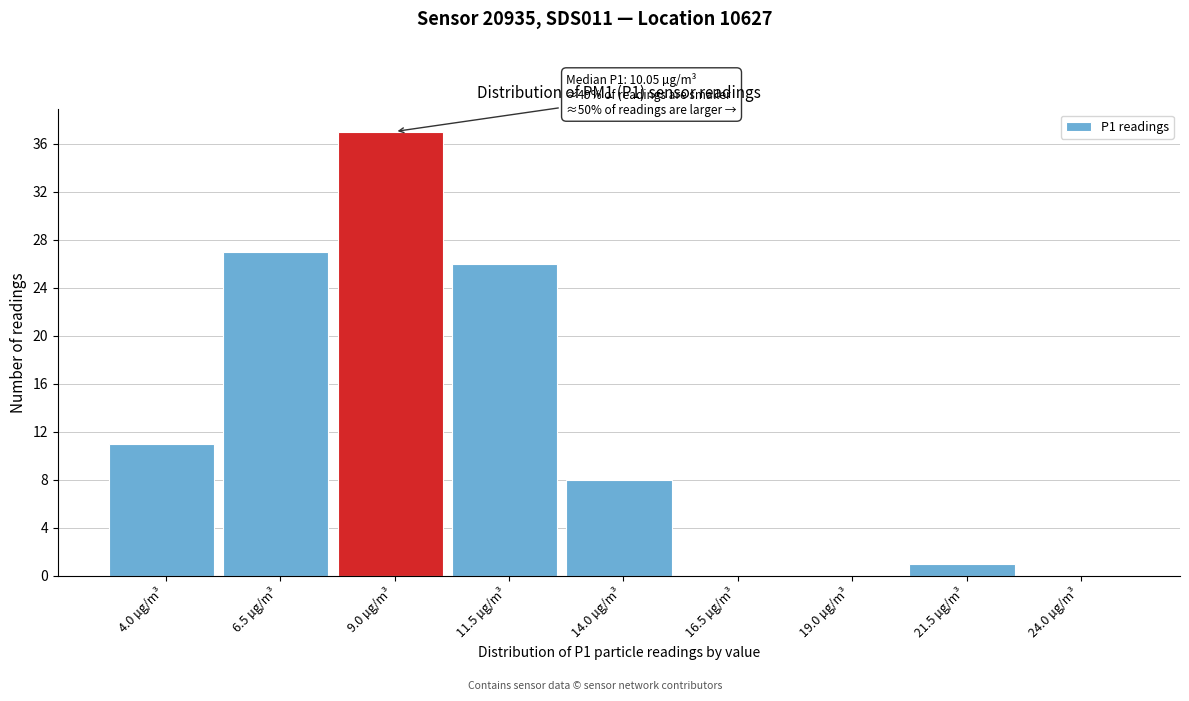

Reading right to left, list all the values displayed in this chart.

24.0 µg/m³=0	21.5 µg/m³=1	19.0 µg/m³=0	16.5 µg/m³=0	14.0 µg/m³=8	11.5 µg/m³=26	9.0 µg/m³=37	6.5 µg/m³=27	4.0 µg/m³=11